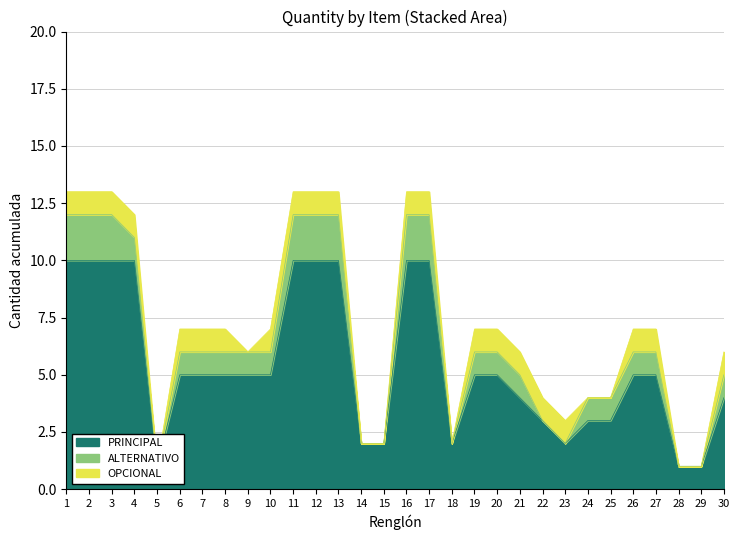

What is the sum of the OPCIONAL values at 13 and 28?

1